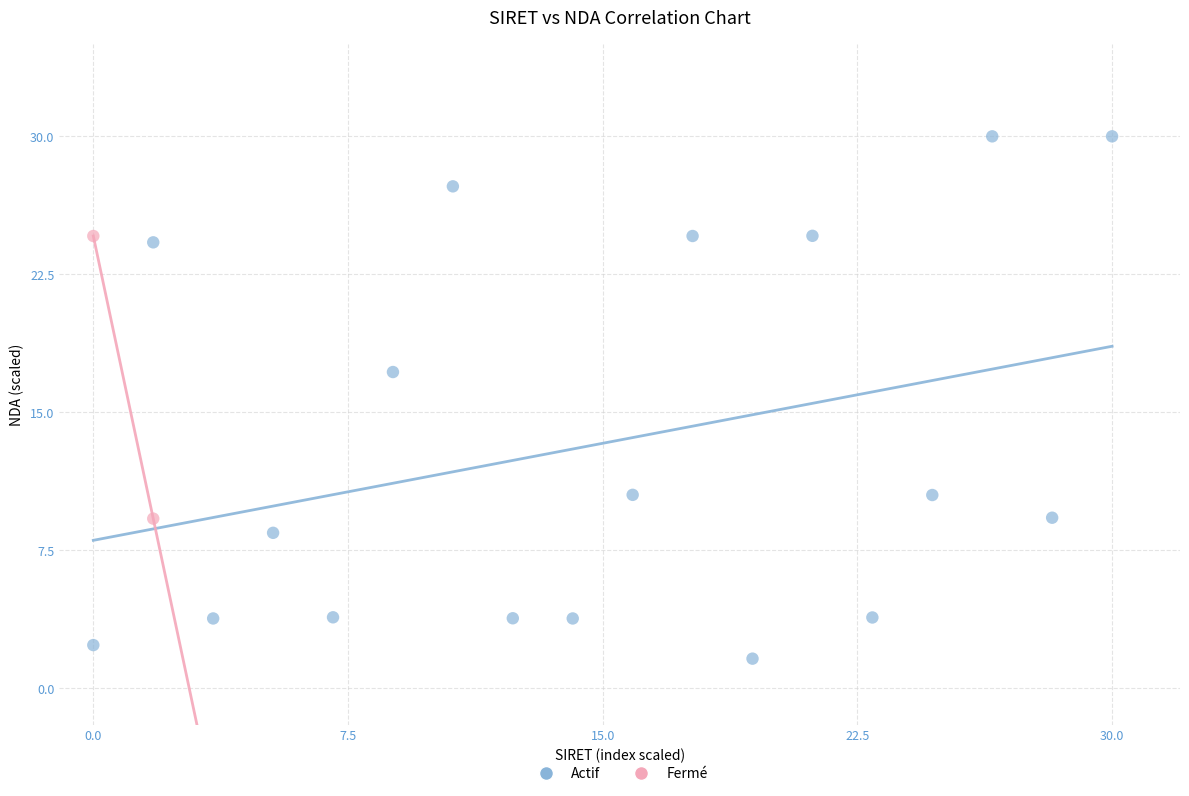

What are all the series names shown in the legend?

Actif, Fermé